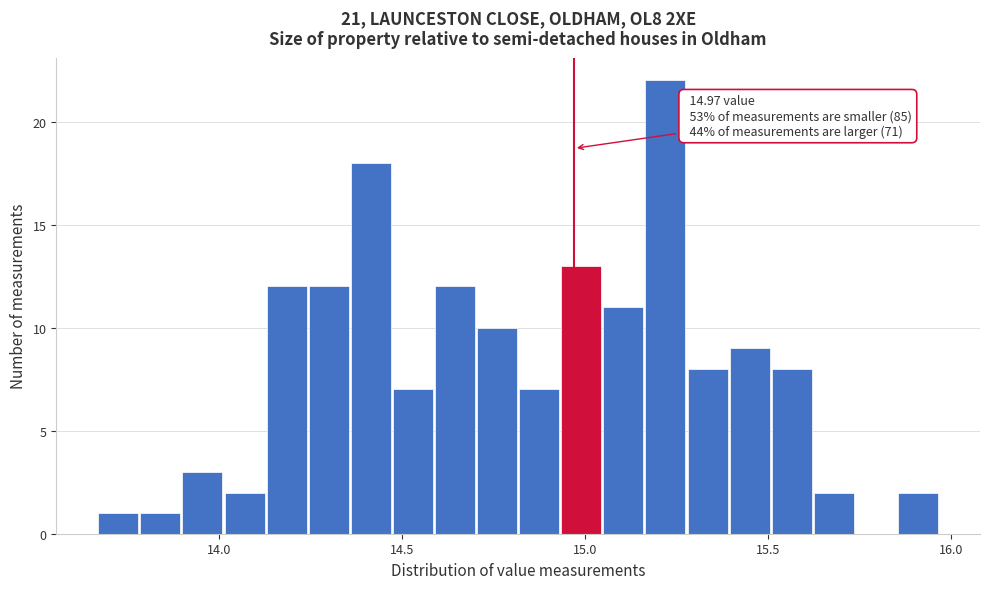

Read against the x-axis, roughly where is the centre of the tallest bar?

15.20